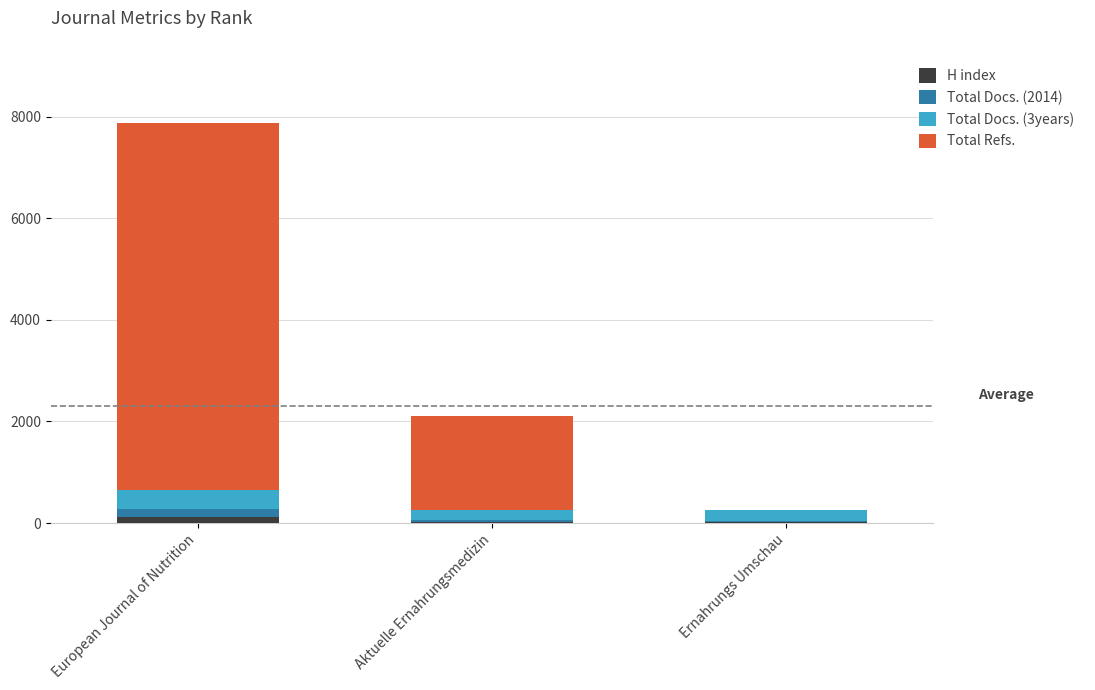

At which category is the sum across all series the highest?

European Journal of Nutrition